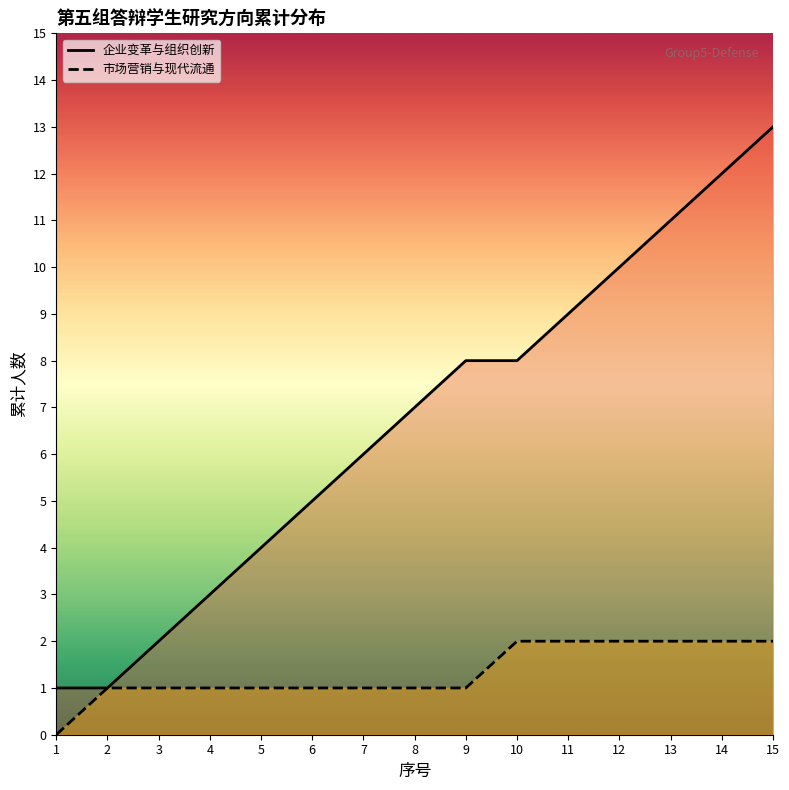

What value does the 市场营销与现代流通 series have at 7?

1